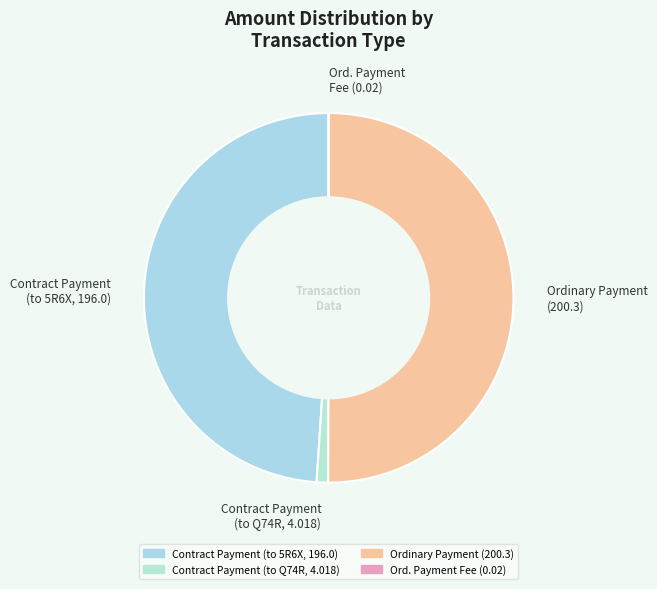

Do Contract Payment (to Q74R, 4.018) and Ordinary Payment (200.3) together represent more than half of the pie?

Yes